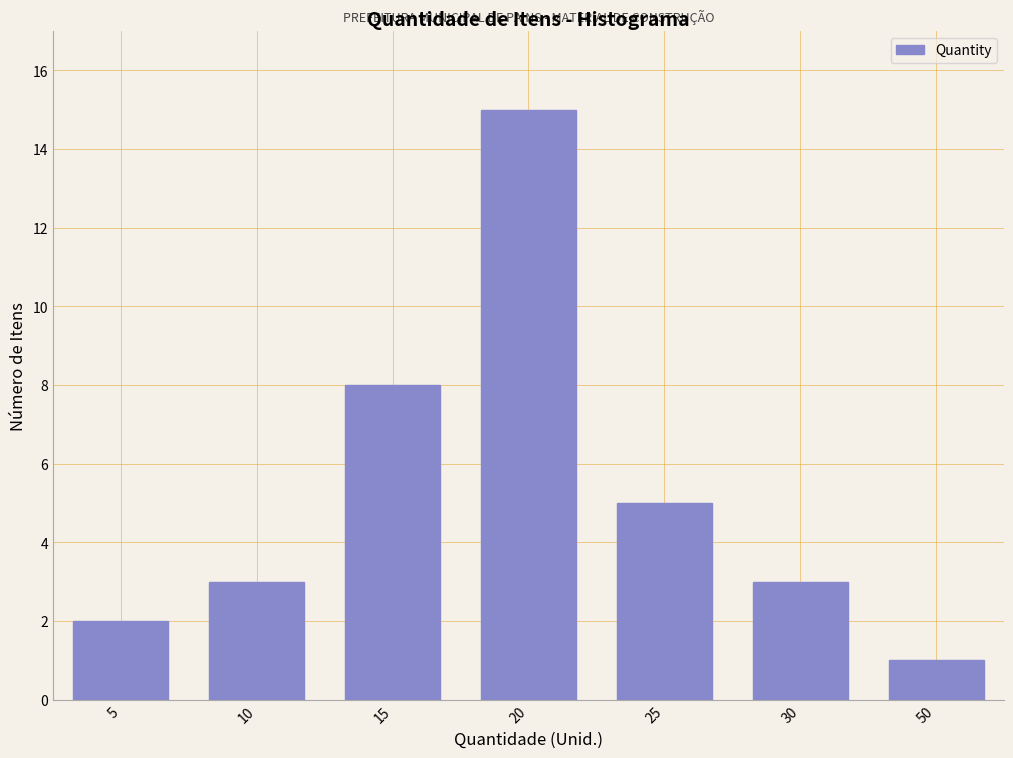

Reading right to left, list all the values displayed in this chart.

1	3	5	15	8	3	2